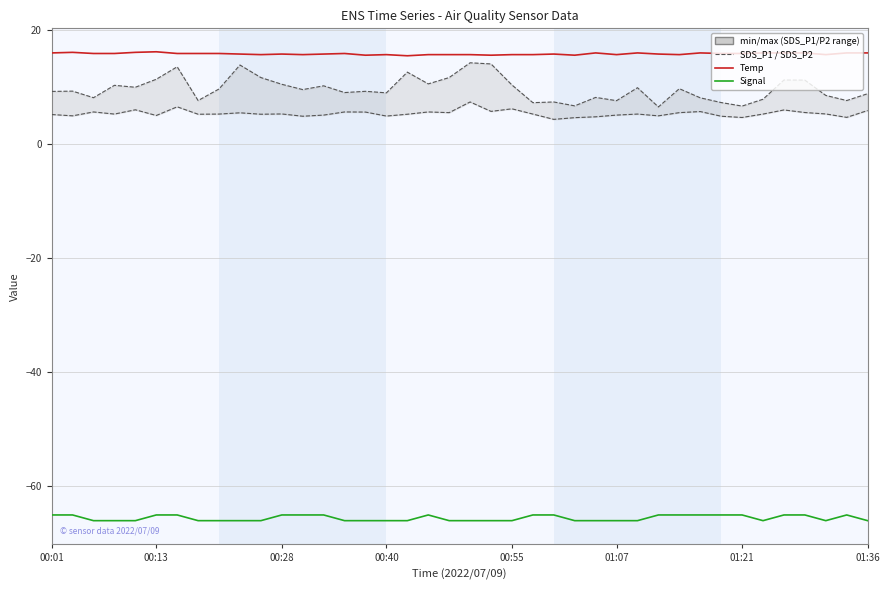

At which category is the sum across all series the highest?

20